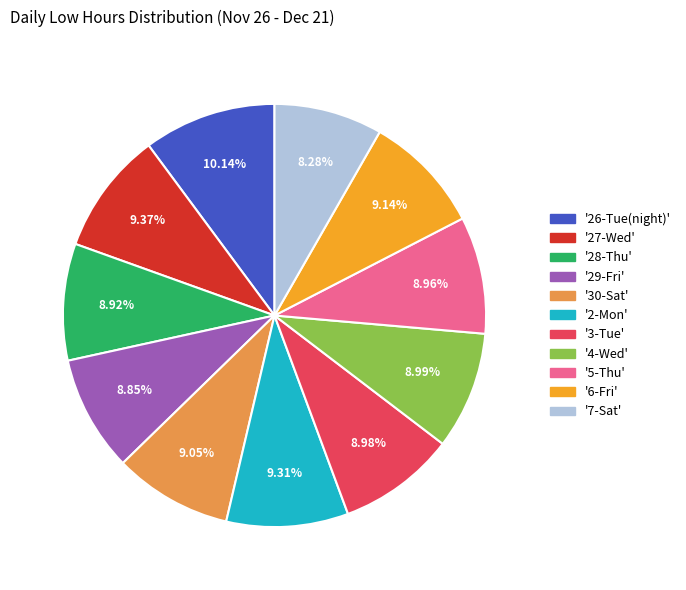

Is there a majority slice in this chart?

No